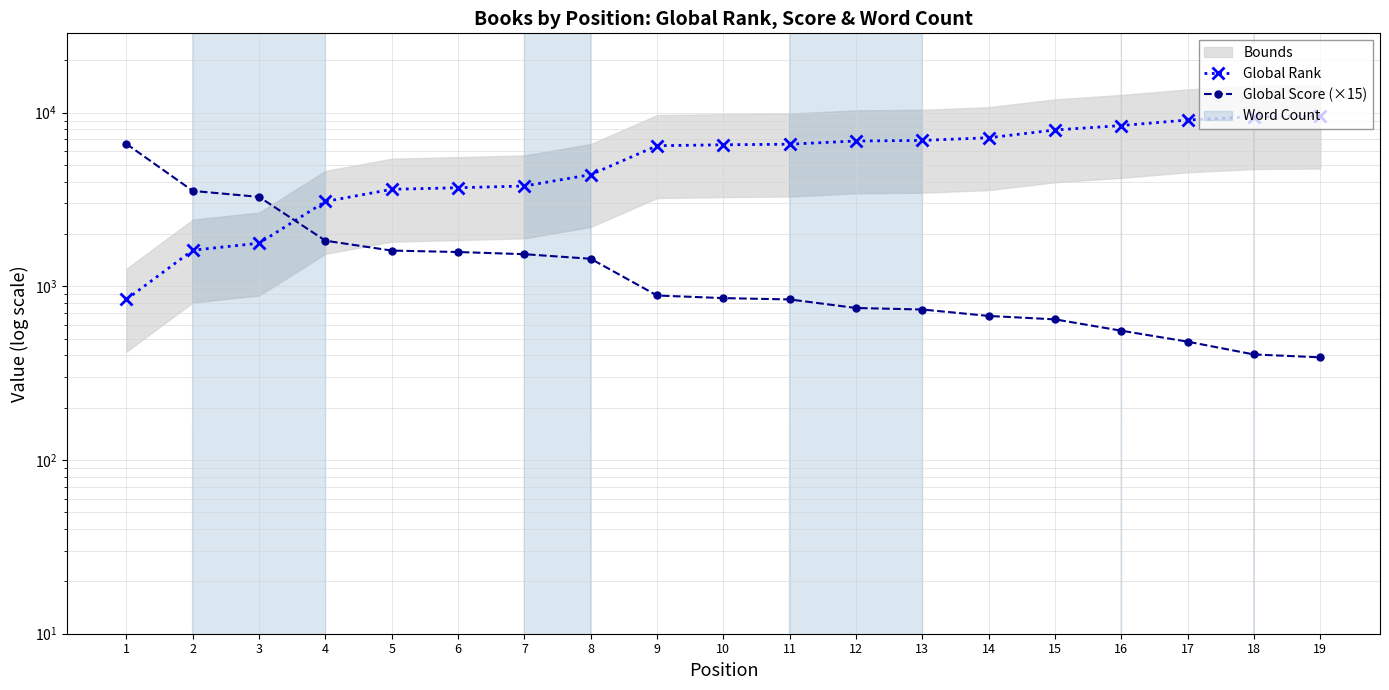

True or false: Global Rank has a value of 9527 at 19.

True